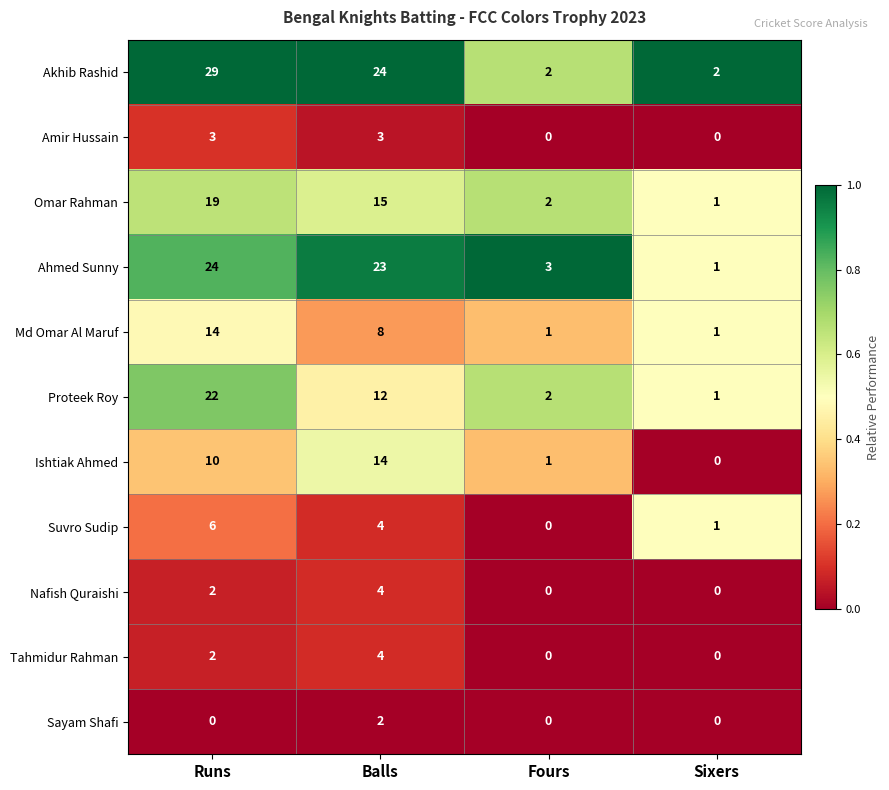

Count the Amir Hussain values in the range 0 to 3.

4